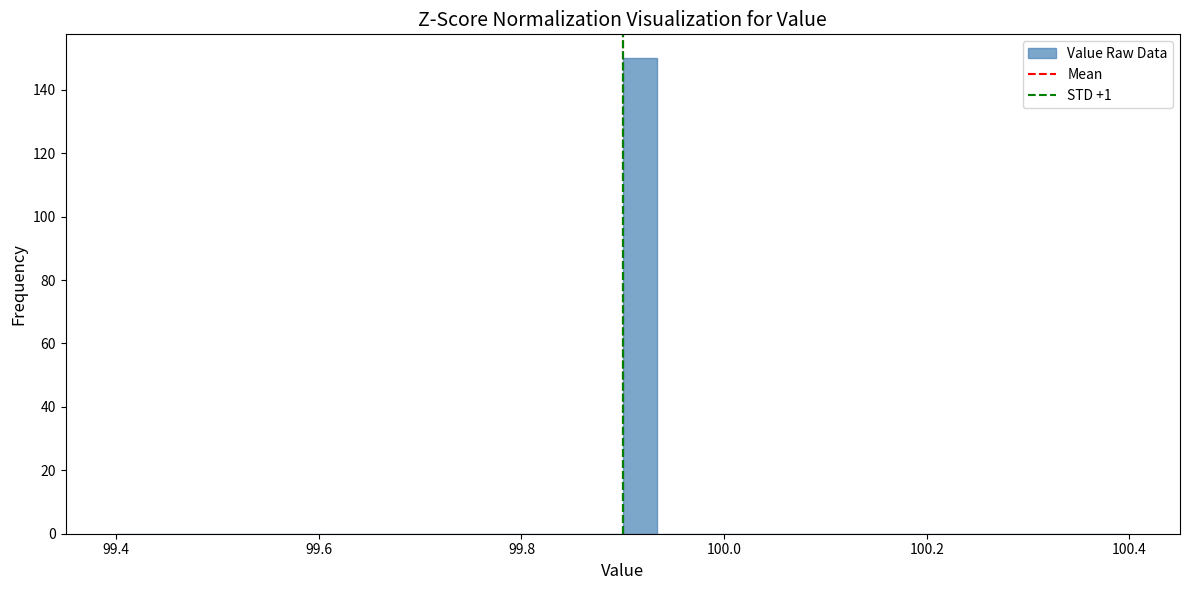

Around what value on the x-axis is the tallest bar? Give the approximate position of its centre, as read against the axis.

99.92